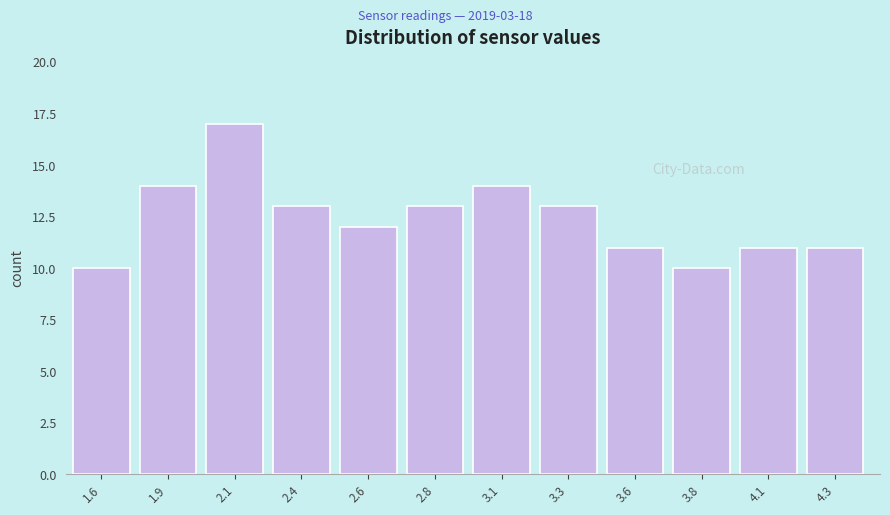

Reading left to right, what are all the values shown in this chart?

10	14	17	13	12	13	14	13	11	10	11	11